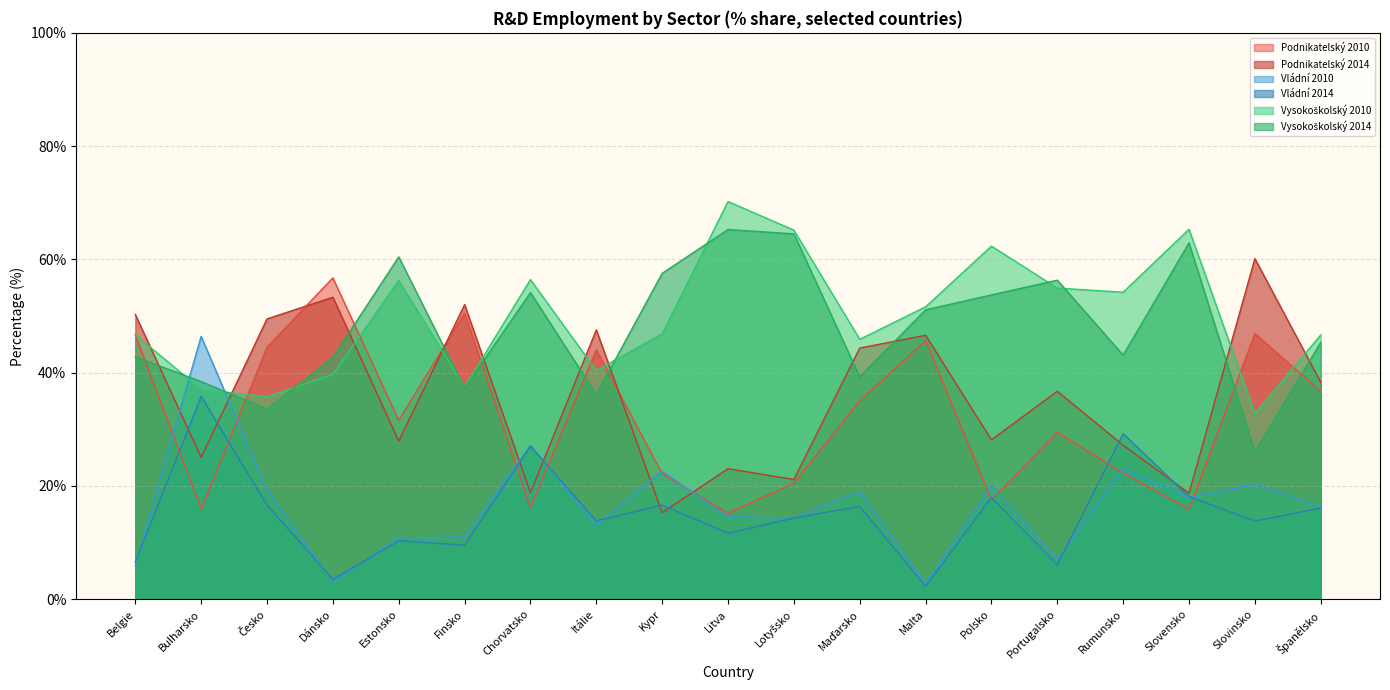

How many values in the Vládní 2010 series are below 16?

9